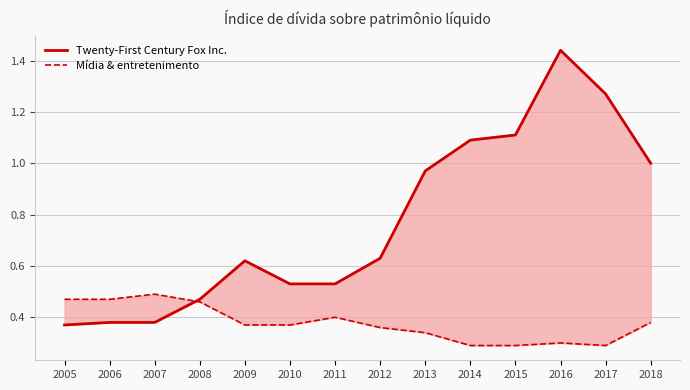

True or false: Twenty-First Century Fox Inc. has a value of 1.5 at 2018.

False